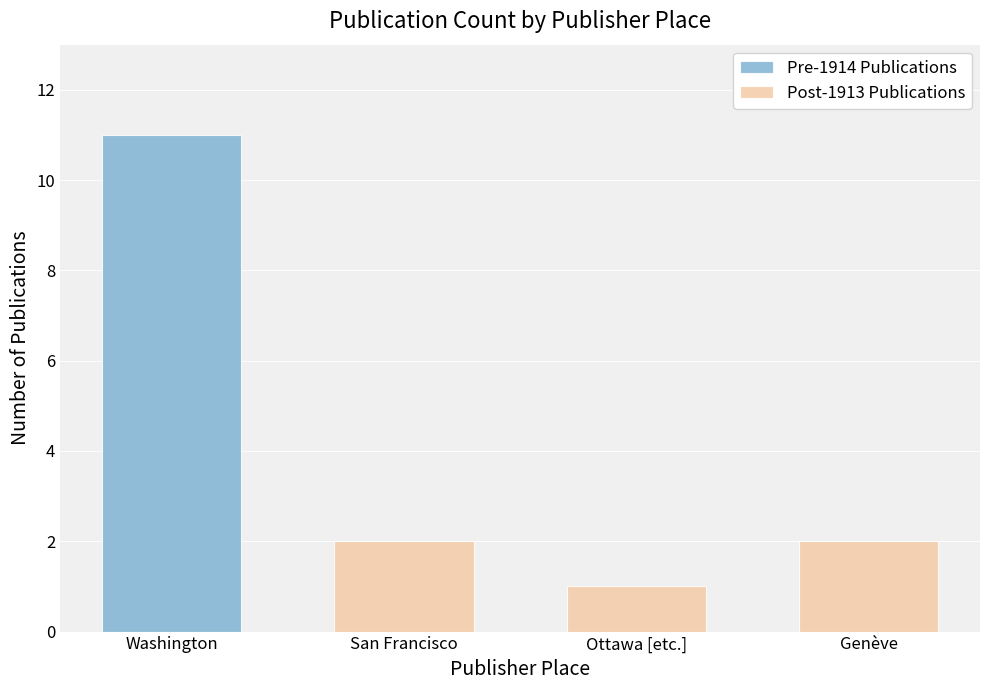

How many groups of bars are there?

4